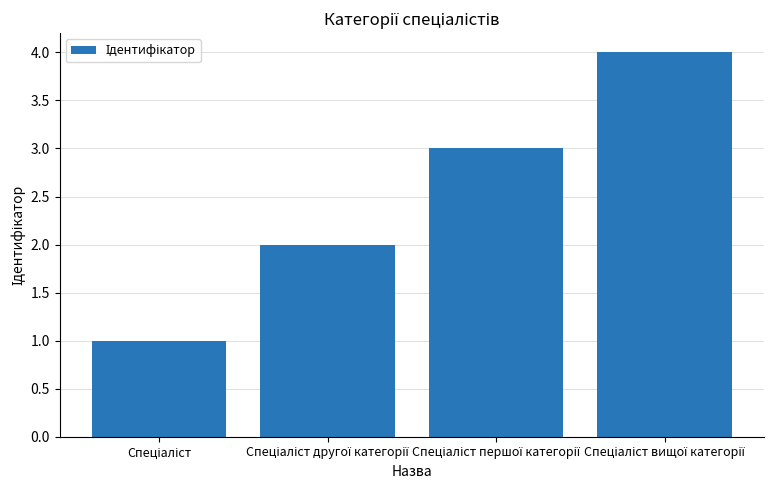

What is the greatest value displayed?

4